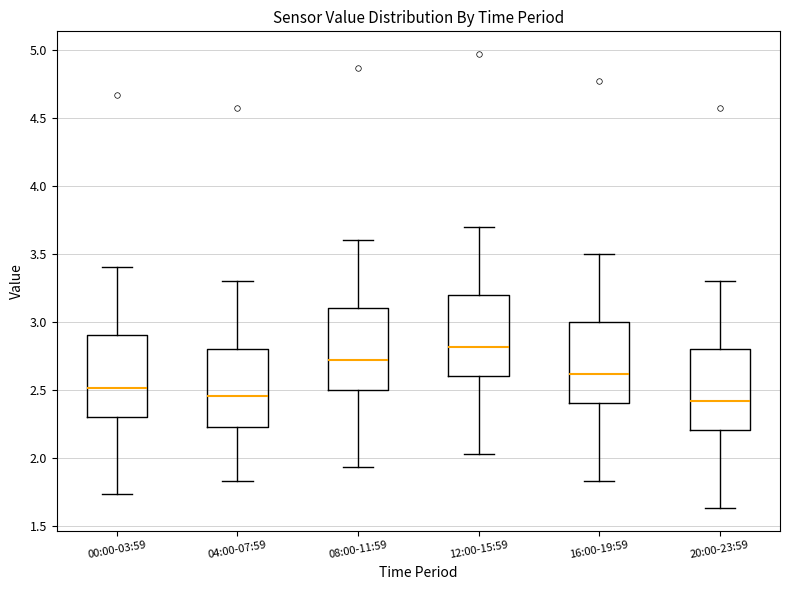

Where does the upper whisker of the box for 12:00-15:59 end on the y-axis? The values are not printed on the chart, so give them approximately, as read against the axis.

3.70